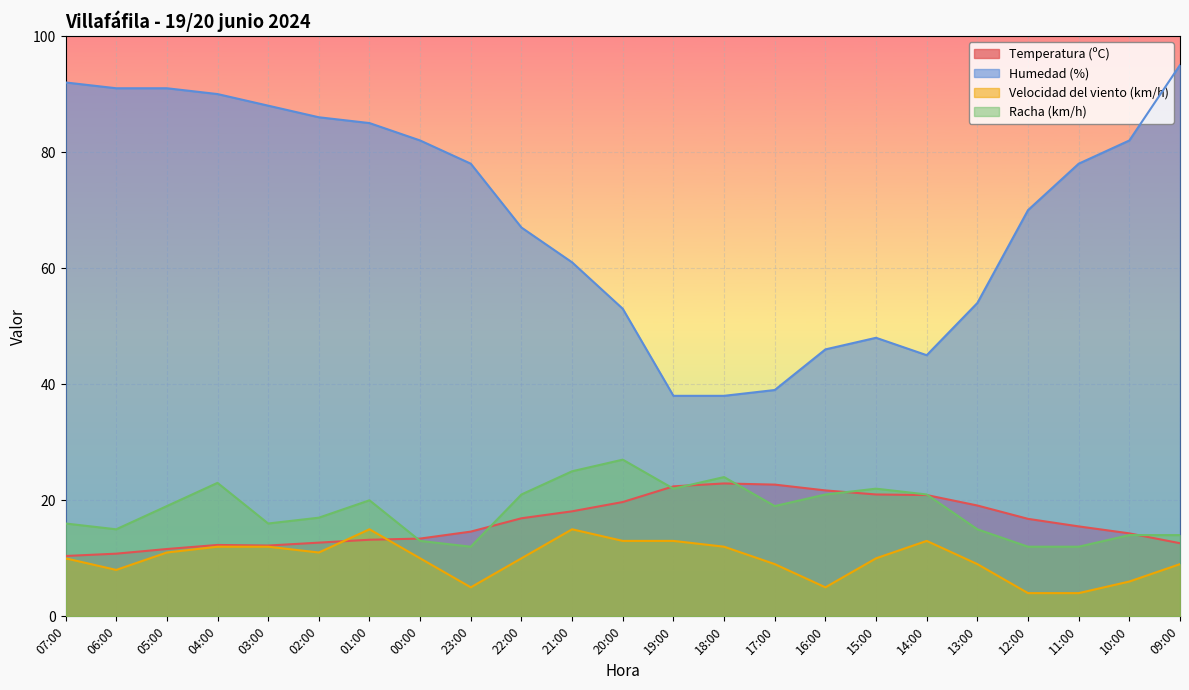

How many data points does each series have?

23